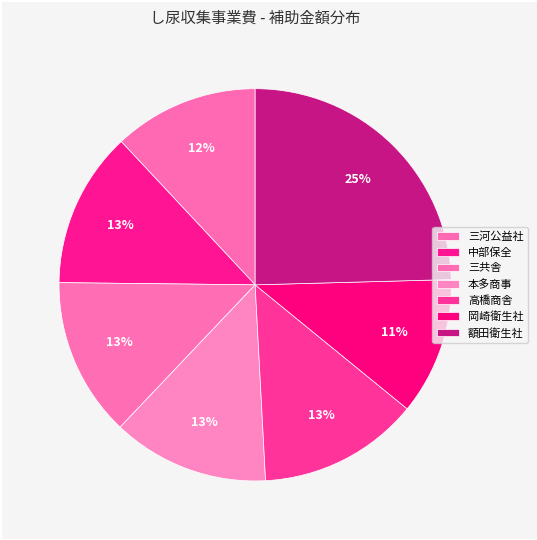

What is the change in value from 中部保全 to 額田衛生社?

+838